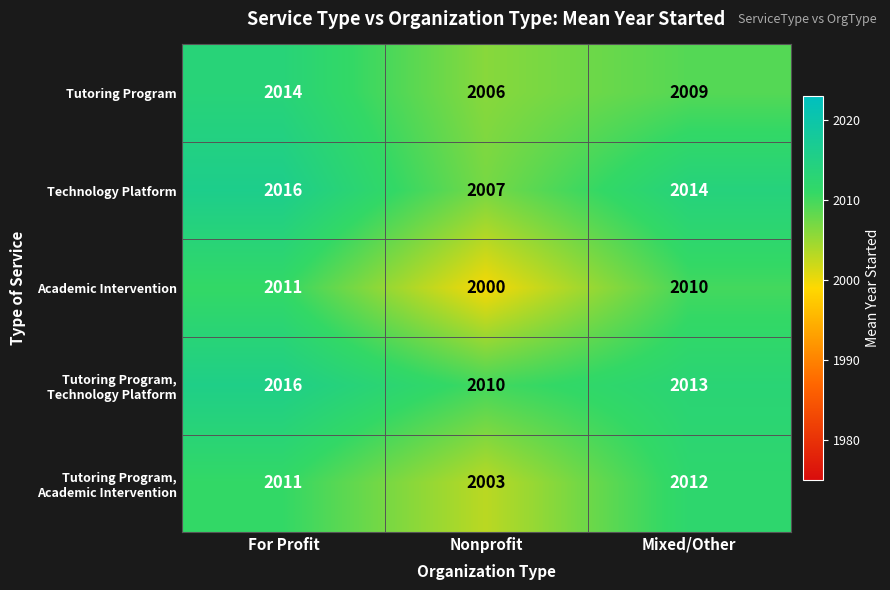

What is the minimum value shown in the chart?

2000